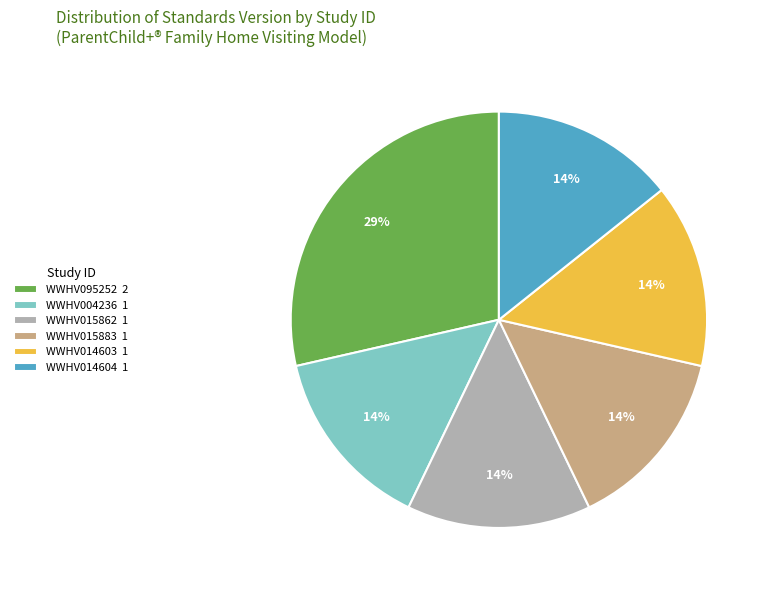

Is it true that WWHV015862 is 7% of the pie?

False